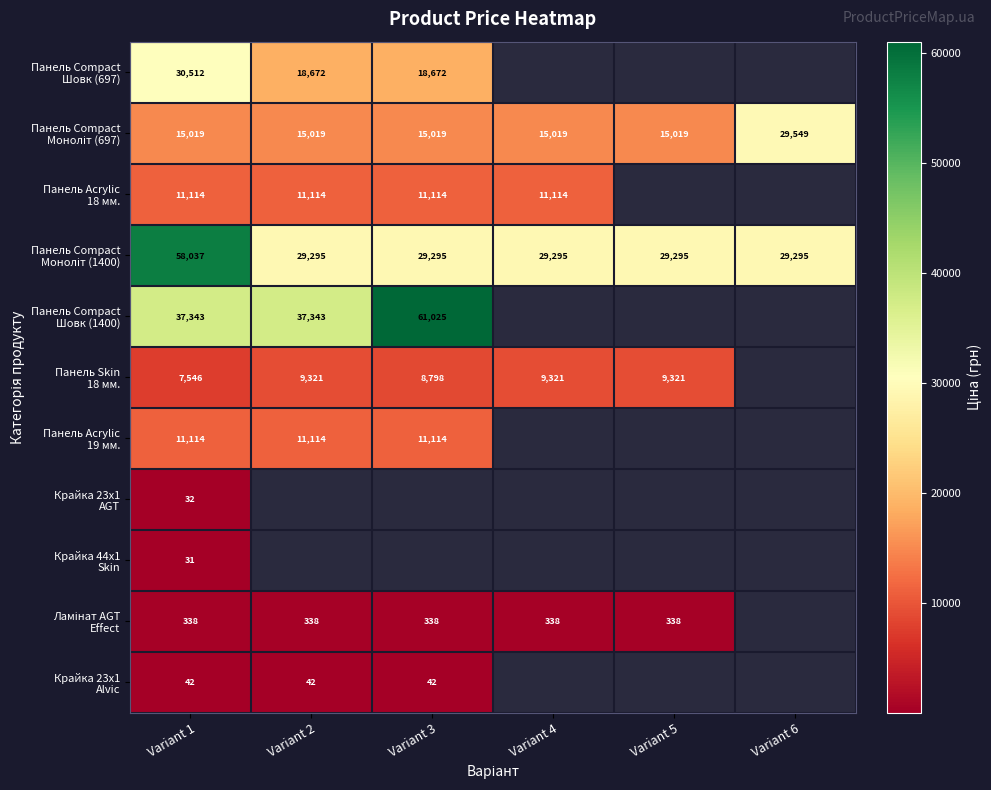

At which category is the sum across all series the highest?

Variant 1